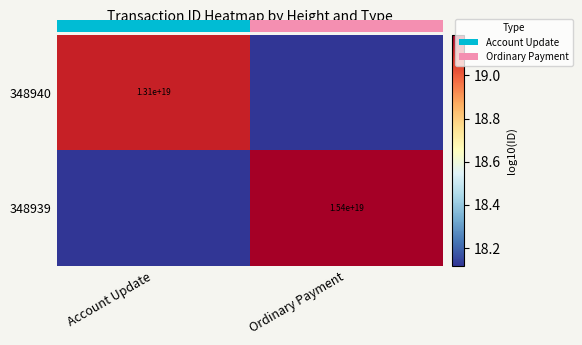

Where does the 348940 series first go above 19?

Account Update